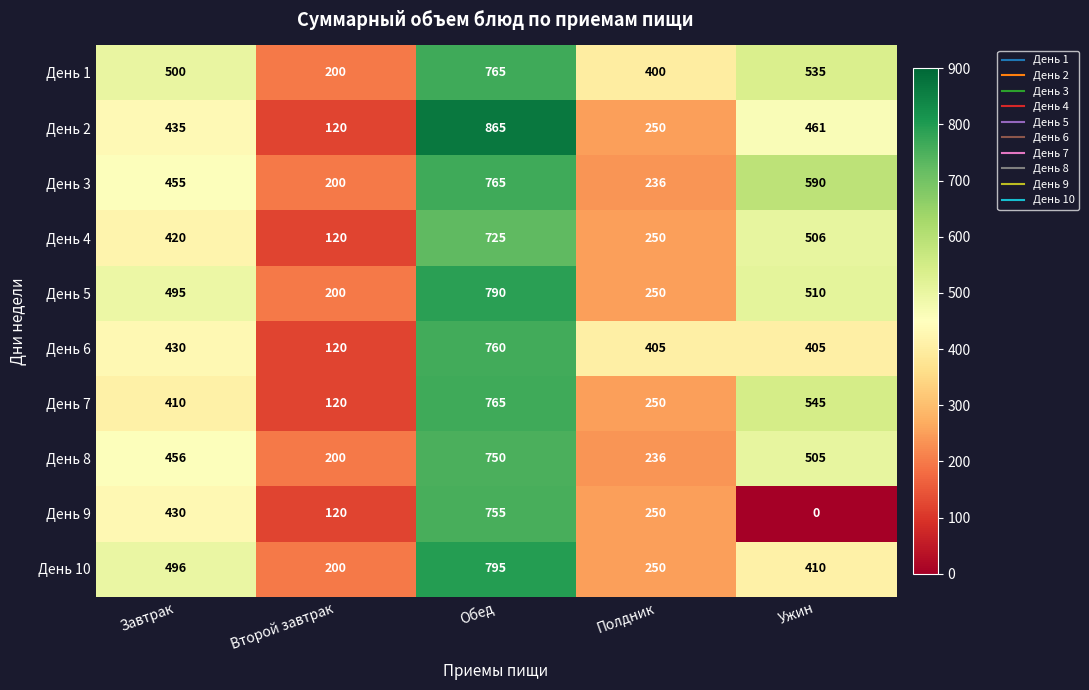

At which label is День 4 closest to 422?

Завтрак